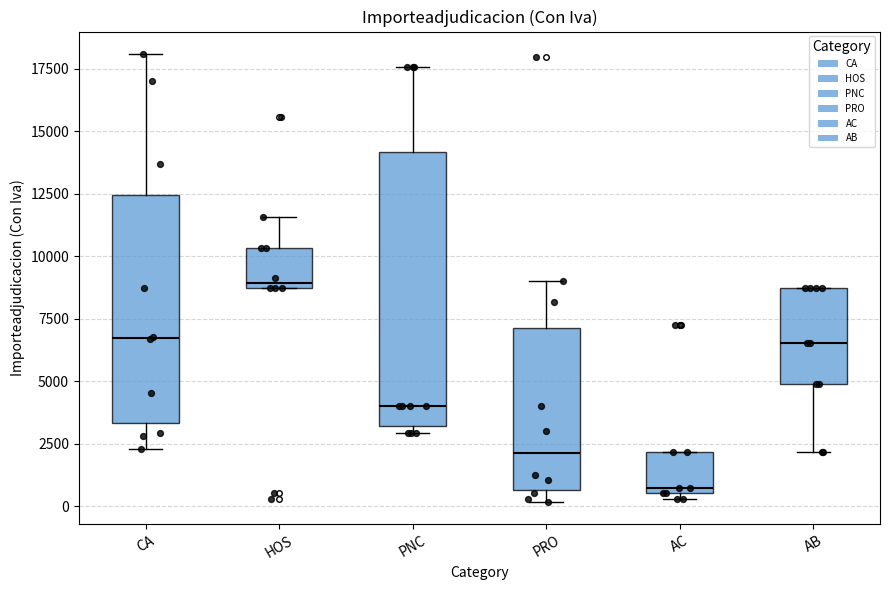

Where does the median line of the box for PRO sit on the y-axis? The values are not printed on the chart, so give them approximately, as read against the axis.

2000